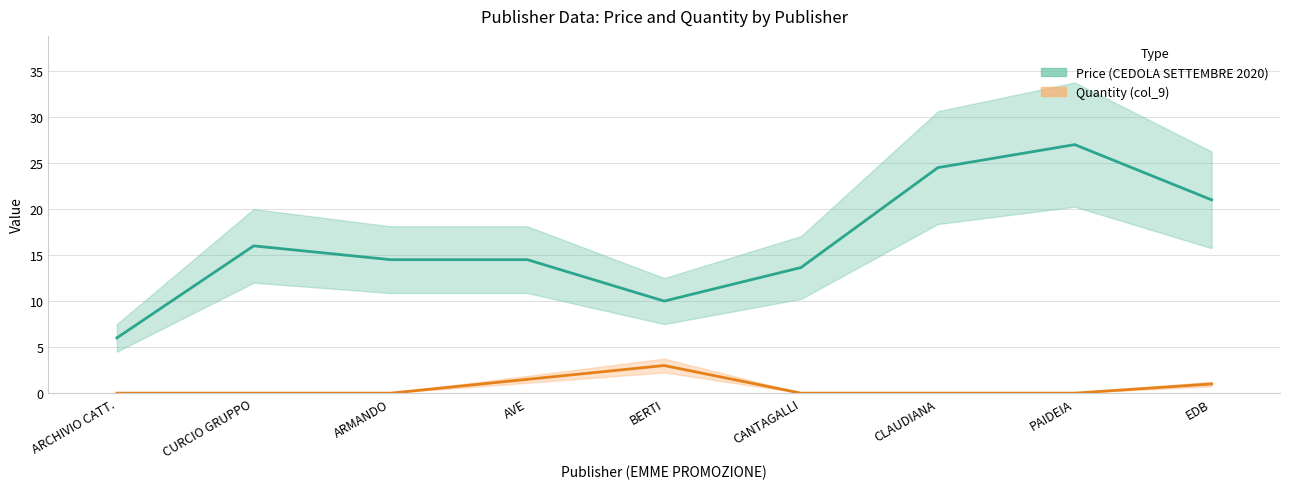

Reading left to right, what are all the values shown in this chart?

Price (CEDOLA SETTEMBRE 2020): 6.0	16.0	14.5	14.5	10.0	13.7	24.5	27.0	21.0
Quantity (col_9): 0.0	0.0	0.0	1.5	3.0	0.0	0.0	0.0	1.0